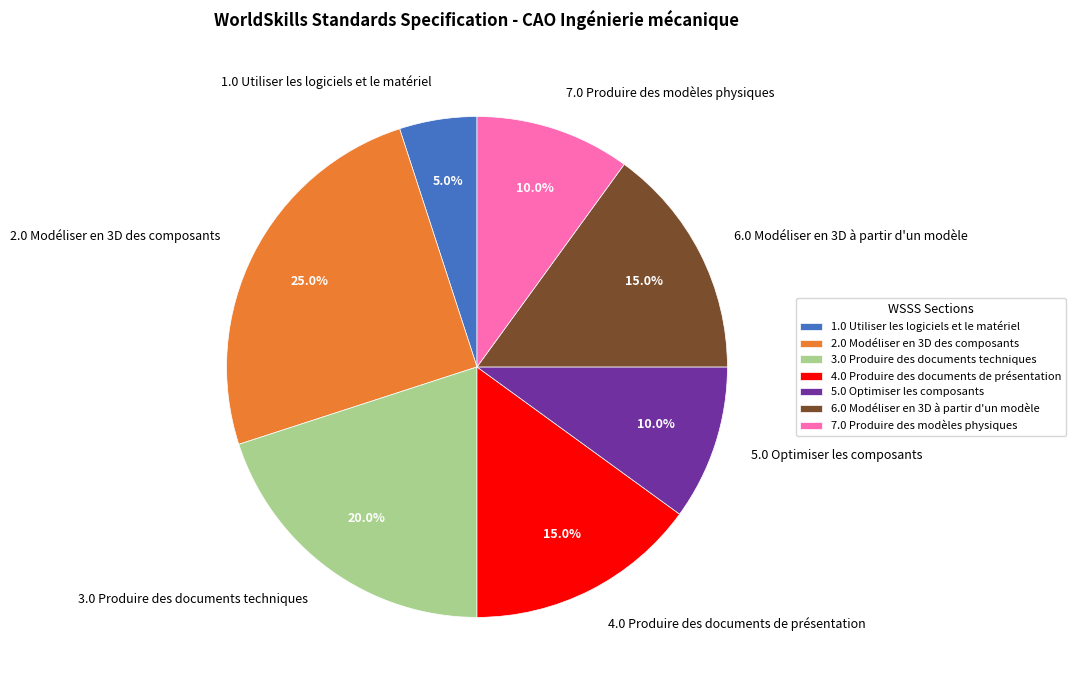

Count the number of slices in the pie.

7